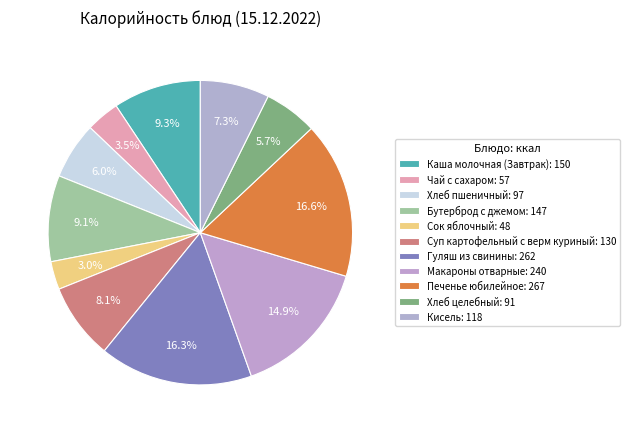

How many segments does this pie chart have?

11